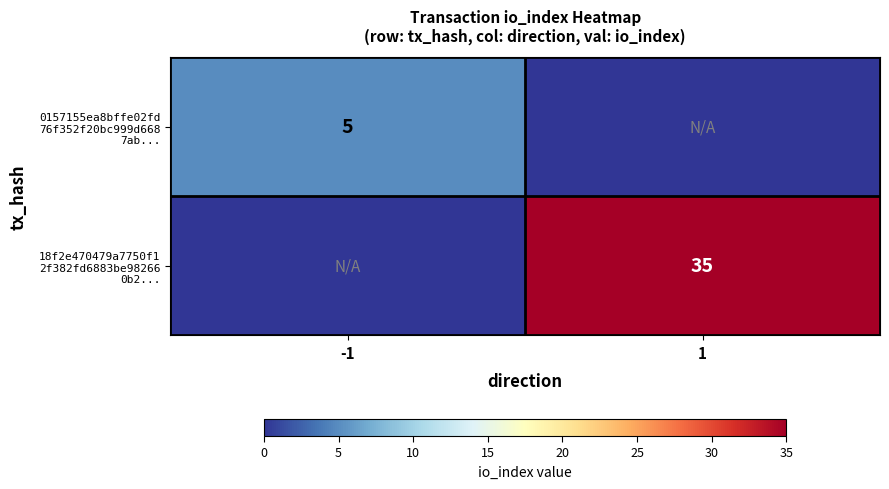

How many values in the 18f2e470479a7750f1 2f382fd6883be98266 0b2... series are below 35?

1